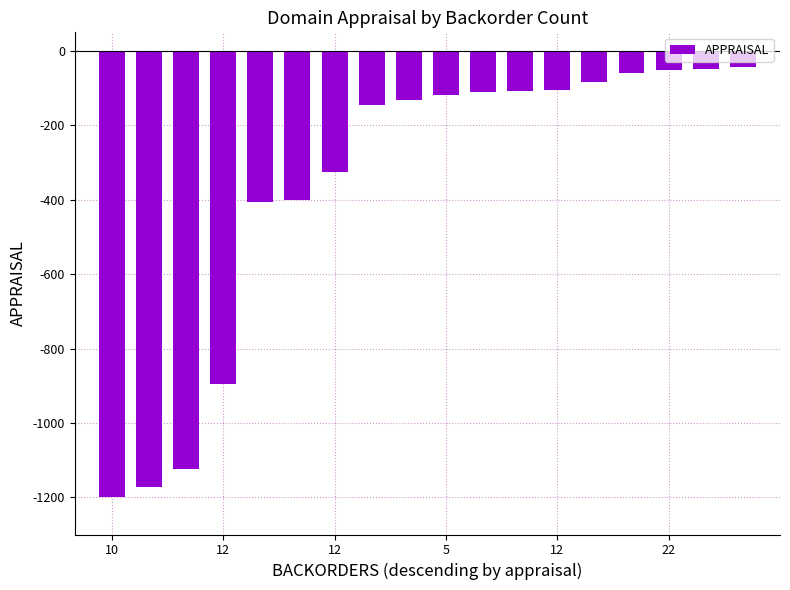

What is the difference between the maximum and minimum values?

1157.3